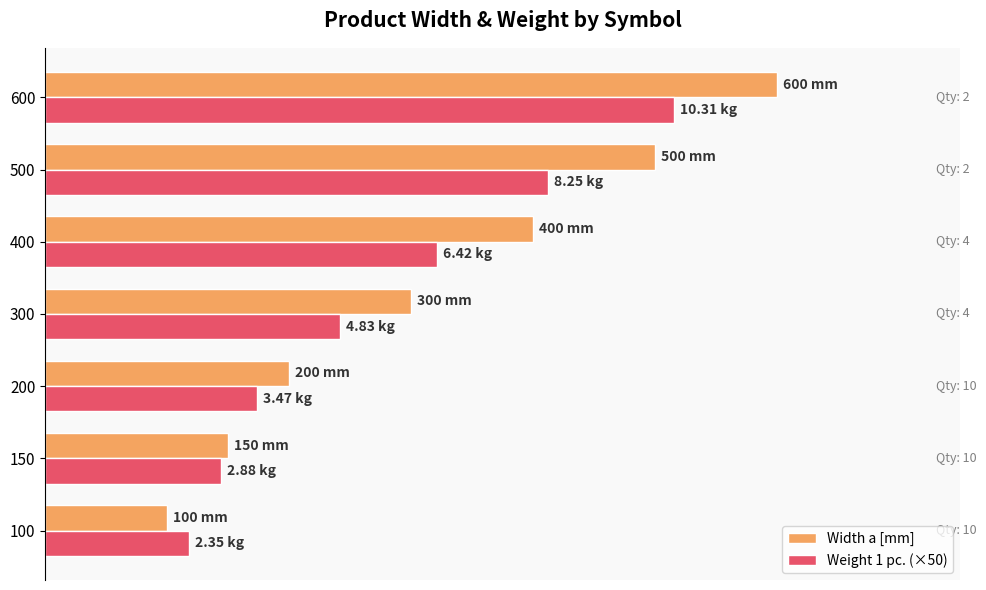

What are all the series names shown in the legend?

Width a [mm], Weight 1 pc. (×50)